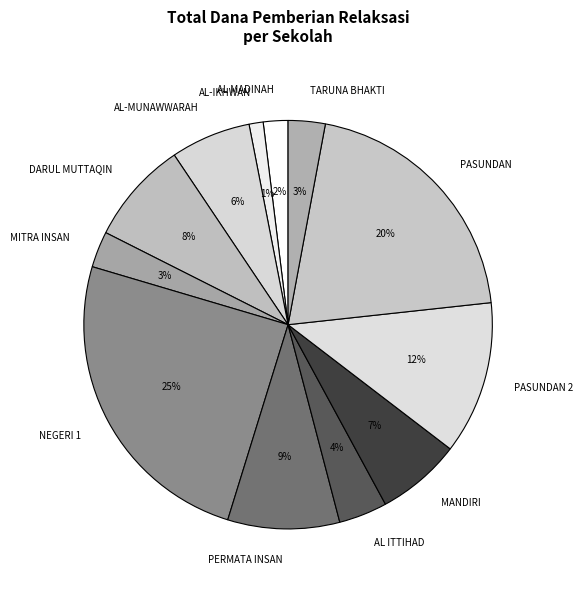

Is it true that PASUNDAN is 20% of the pie?

True